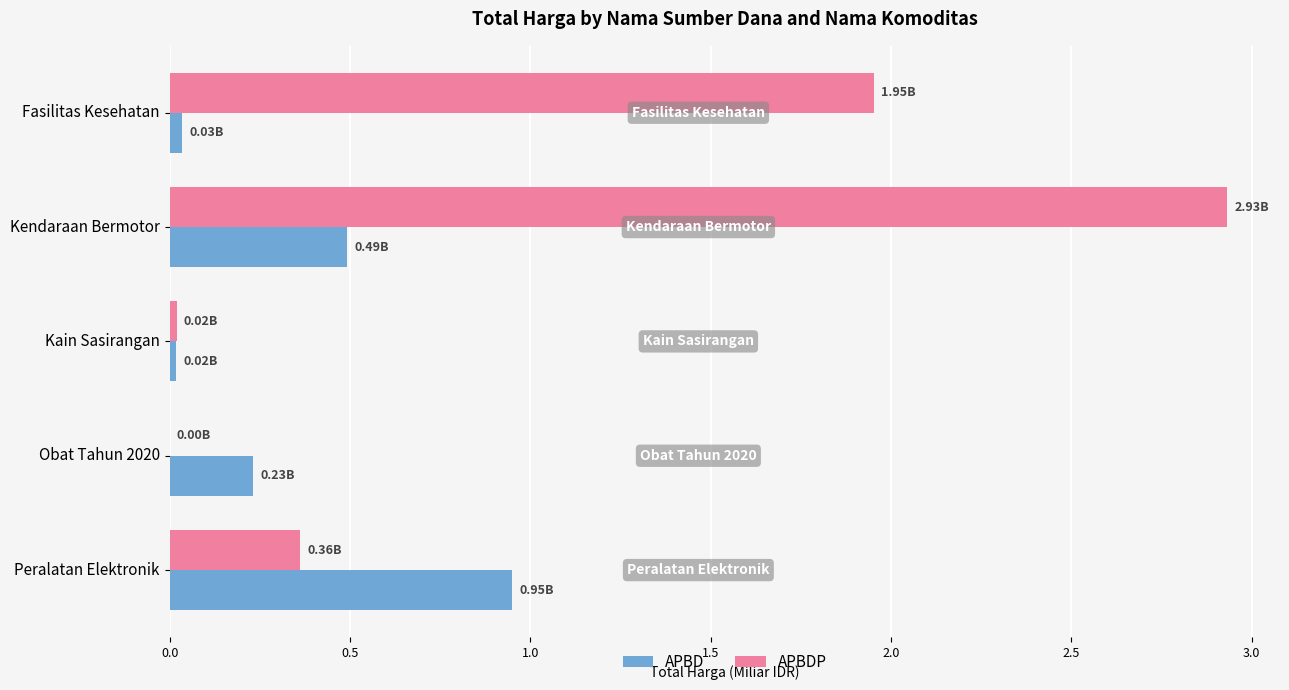

Is the value of APBD at Fasilitas Kesehatan greater than the value of APBDP at Kendaraan Bermotor?

No